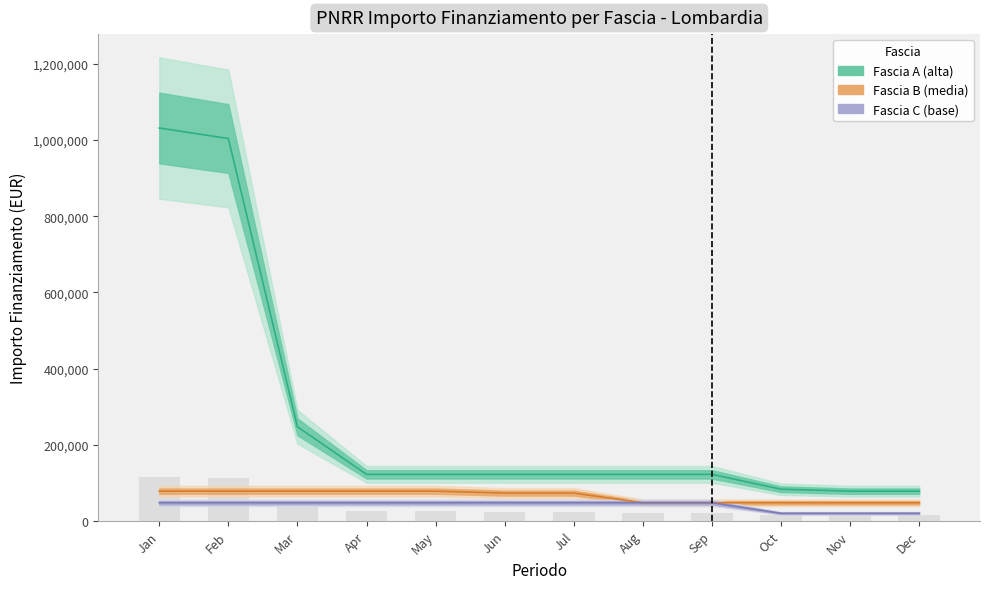

The value of Fascia C at Aug is 47427. True or false?

True